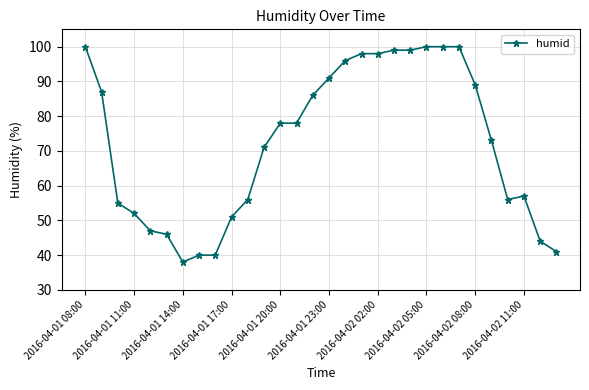

What is the difference between the second highest and second lowest values?

60